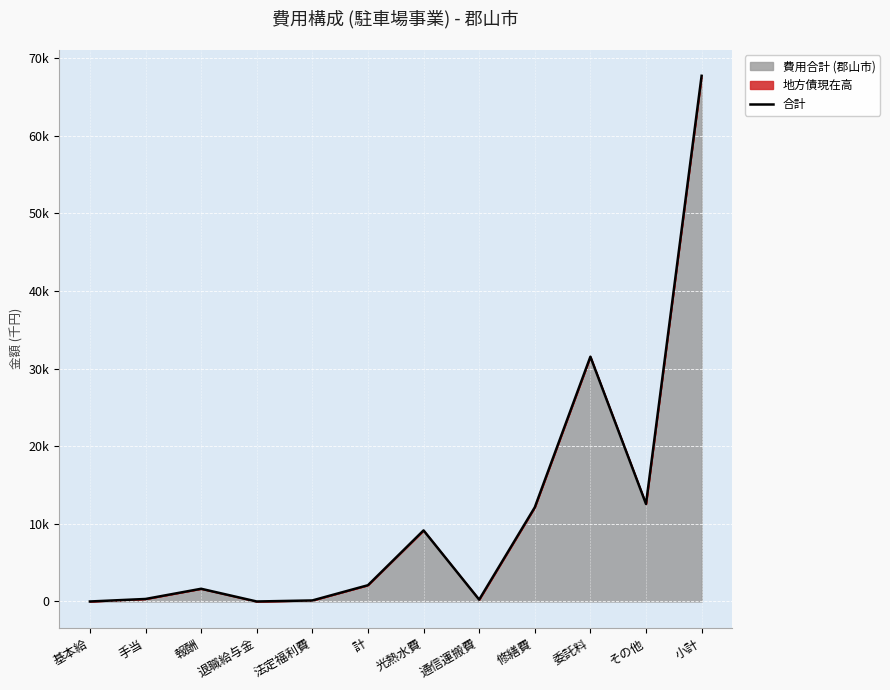

The chart shows a value of 239 at 通信運搬費. True or false?

True